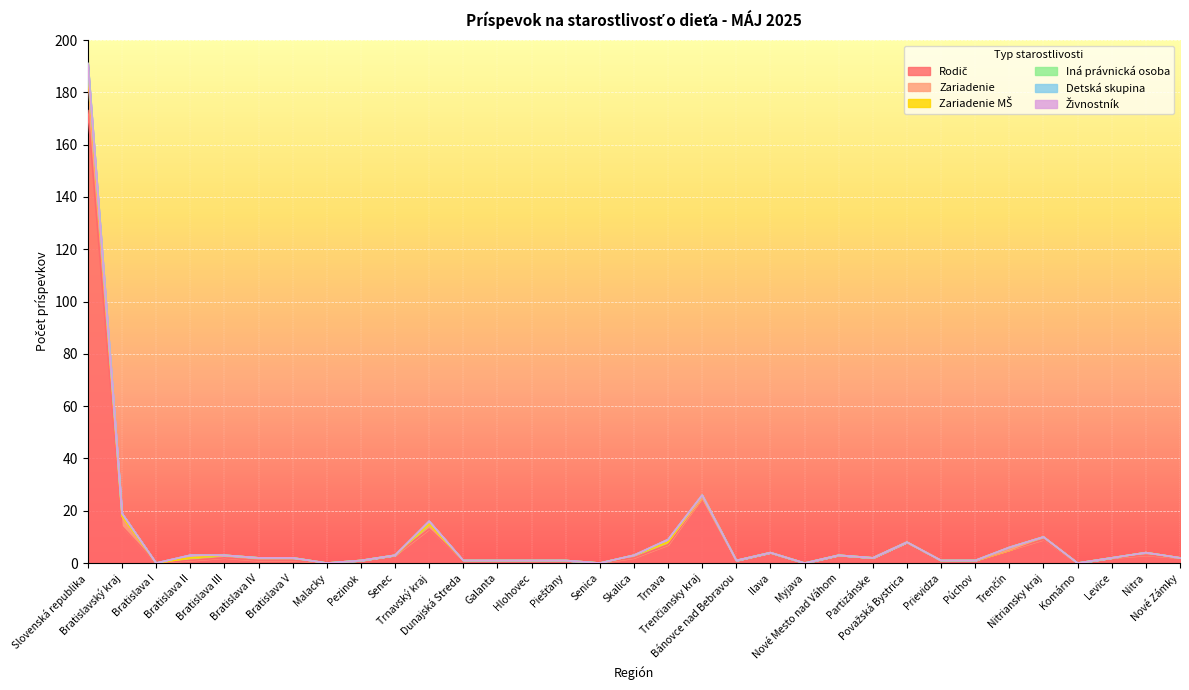

What is the greatest value displayed?

173